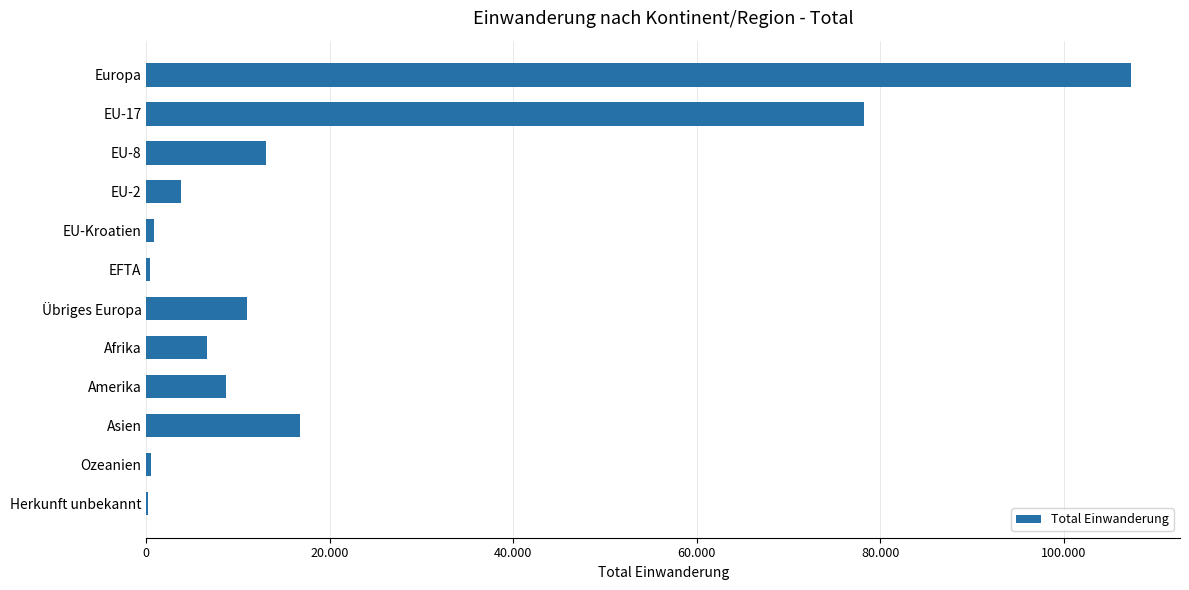

Are the bars horizontal?

Yes